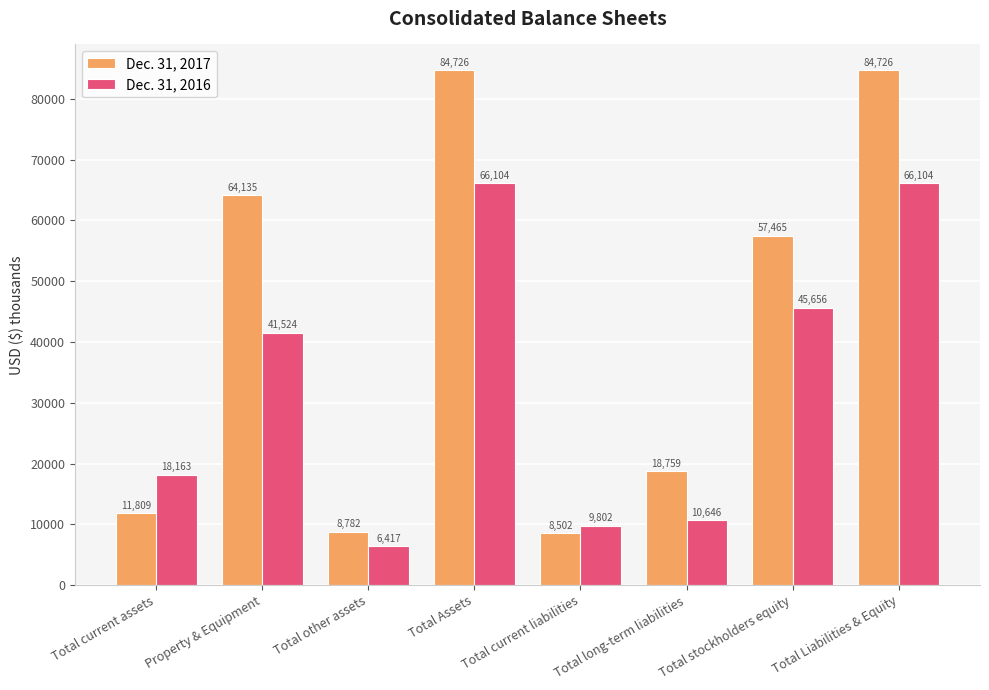

What is the label of the 6th bar from the right?

Total other assets